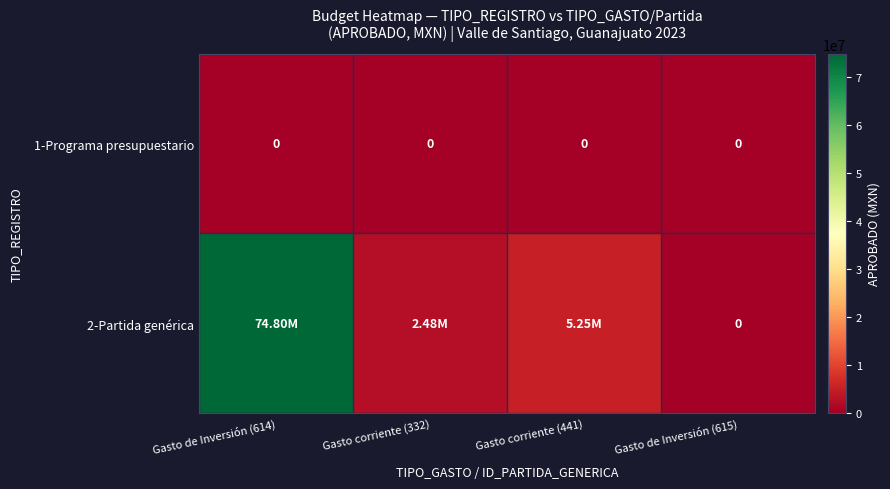

Where is 2-Partida genérica nearest to the value 37400000?

Gasto corriente (441)